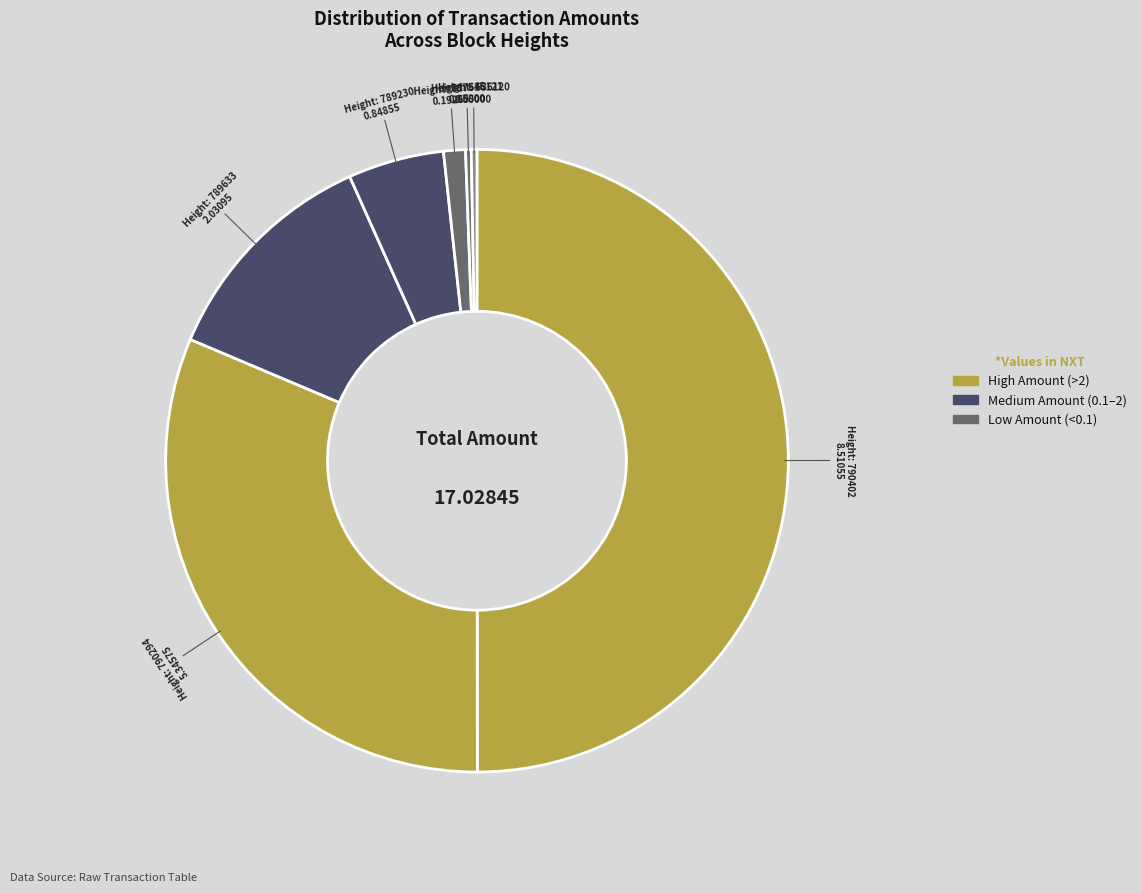

How many segments does this pie chart have?

7